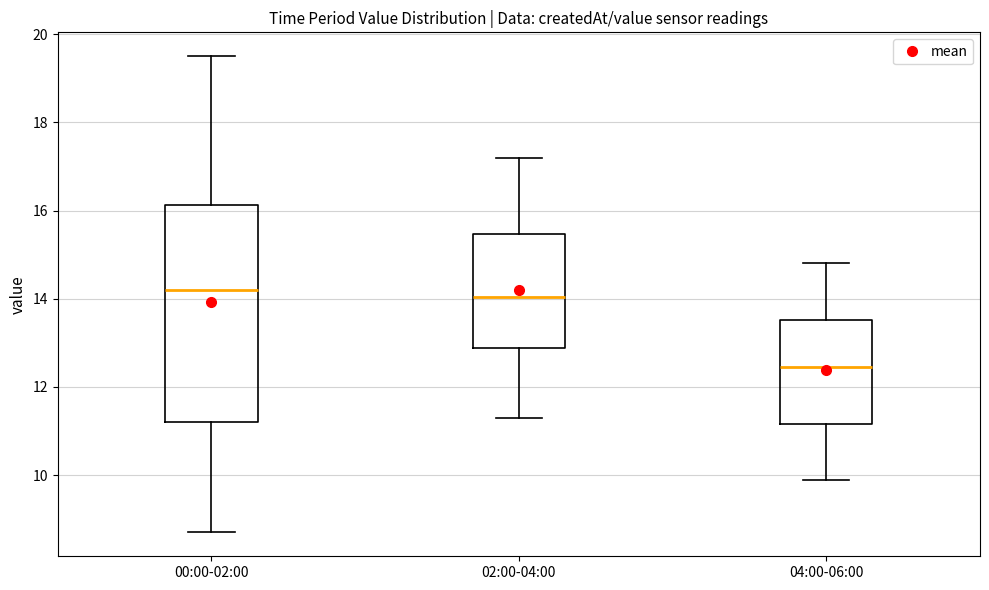

Reading left to right, read every box against the y-axis: the position of its median line, the range the box covers, and the ends of its whiskers. The values are not printed on the chart, so give them approximately, as read against the axis.

00:00-02:00: median 14.2, box 11.2 to 16.2, whiskers 8.8 to 19.6
02:00-04:00: median 14.0, box 12.8 to 15.4, whiskers 11.4 to 17.2
04:00-06:00: median 12.4, box 11.2 to 13.6, whiskers 10.0 to 14.8